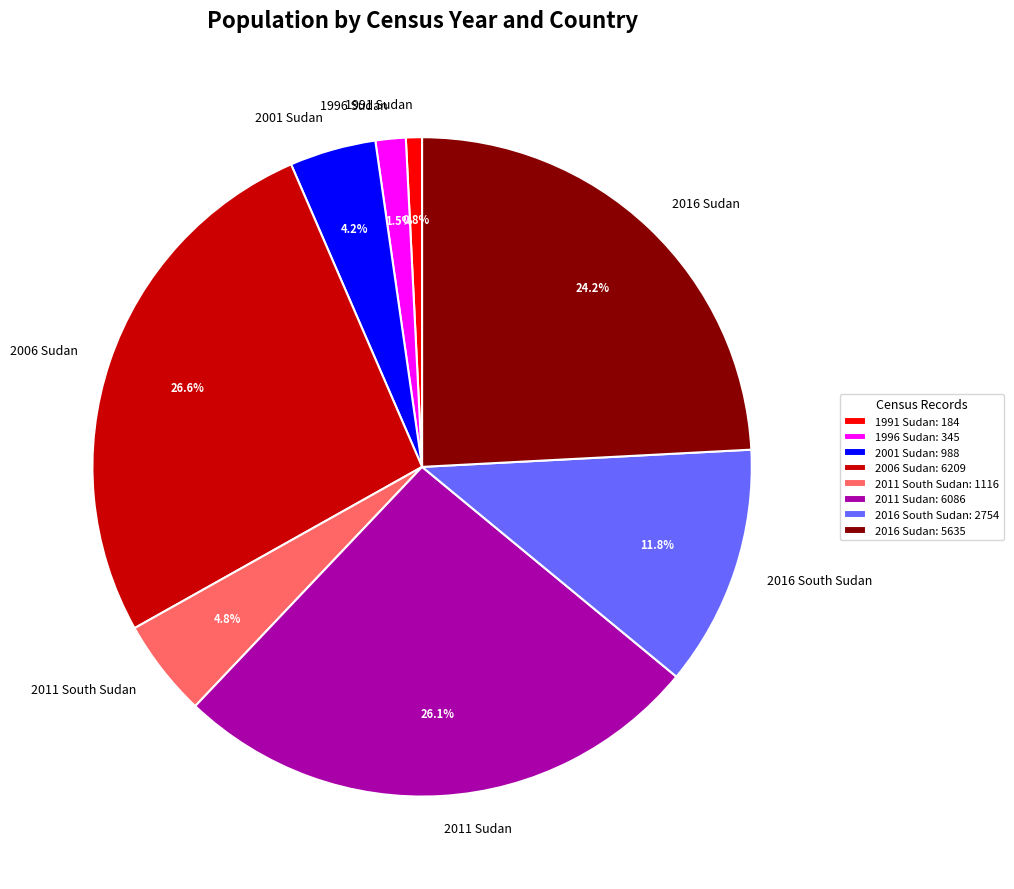

True or false: 2011 Sudan accounts for 26% of the total.

True